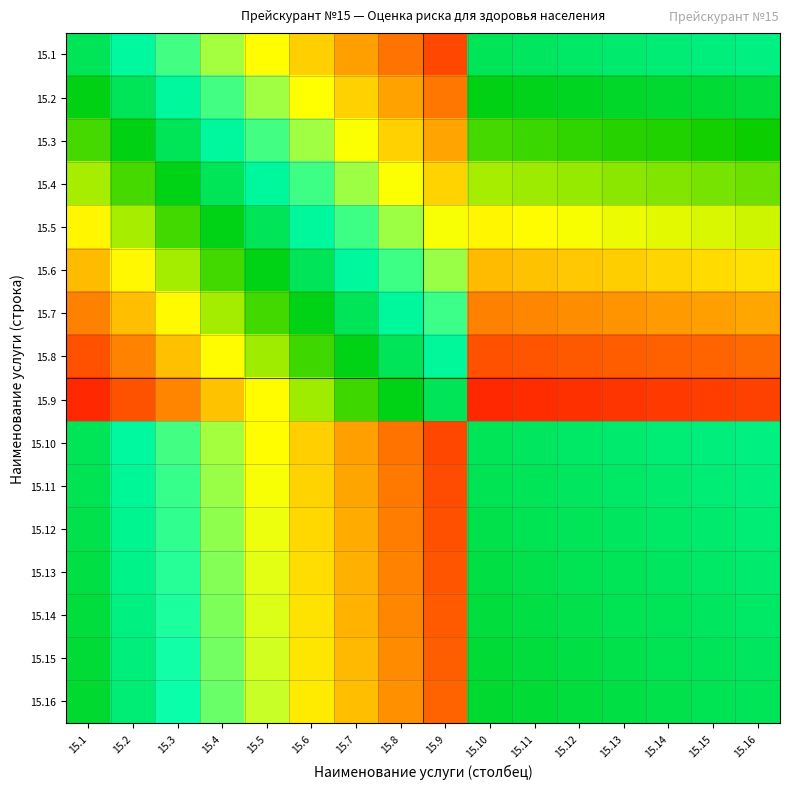

Which category has the lowest value across all series?

15.9